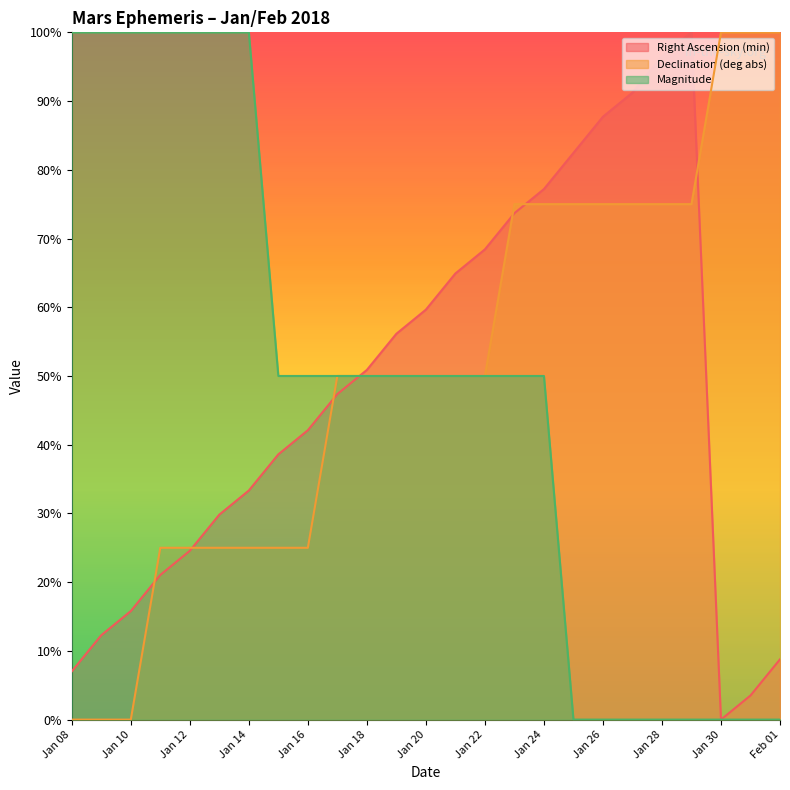

What is the label of the 11th point from the right?

Jan 22